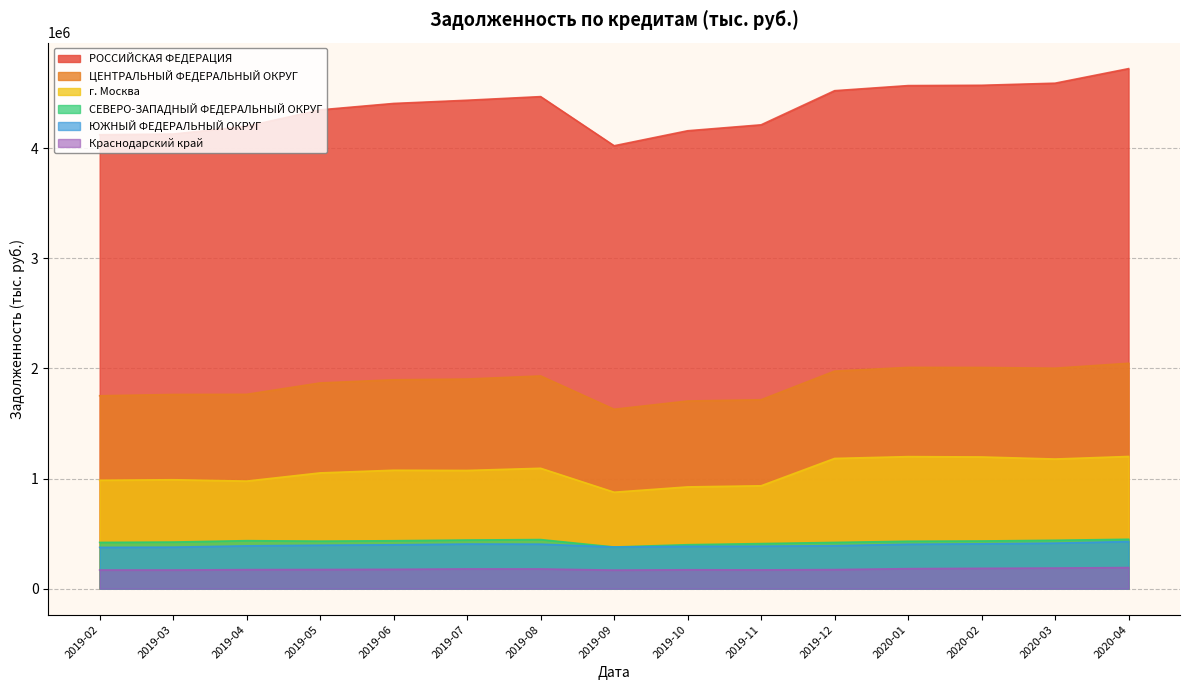

The ЦЕНТРАЛЬНЫЙ ФЕДЕРАЛЬНЫЙ ОКРУГ series shows 2940393 at 2019-02. True or false?

False